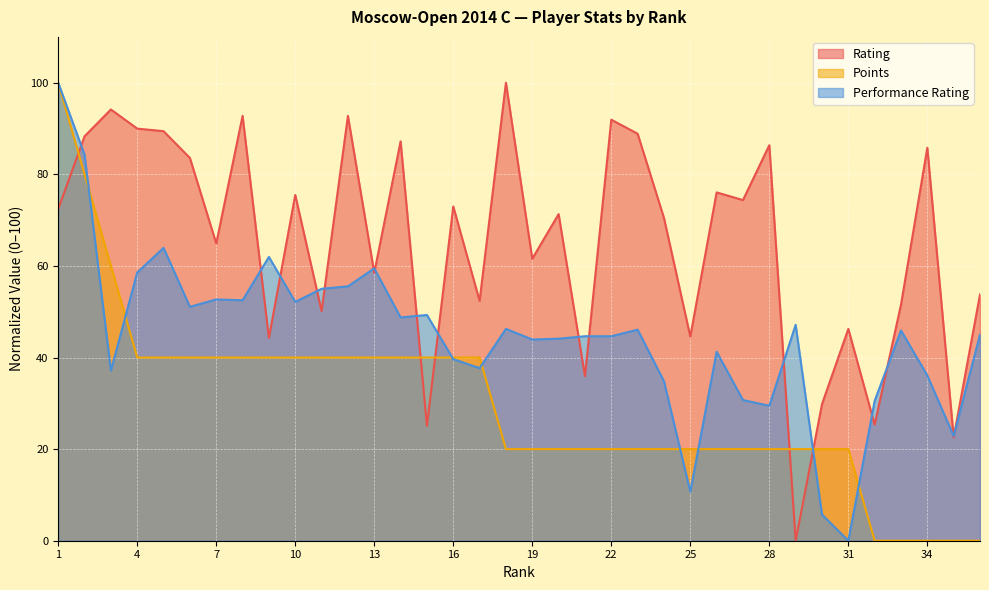

Rank the series by their average value, from lowest to highest.

Points, Performance Rating, Rating